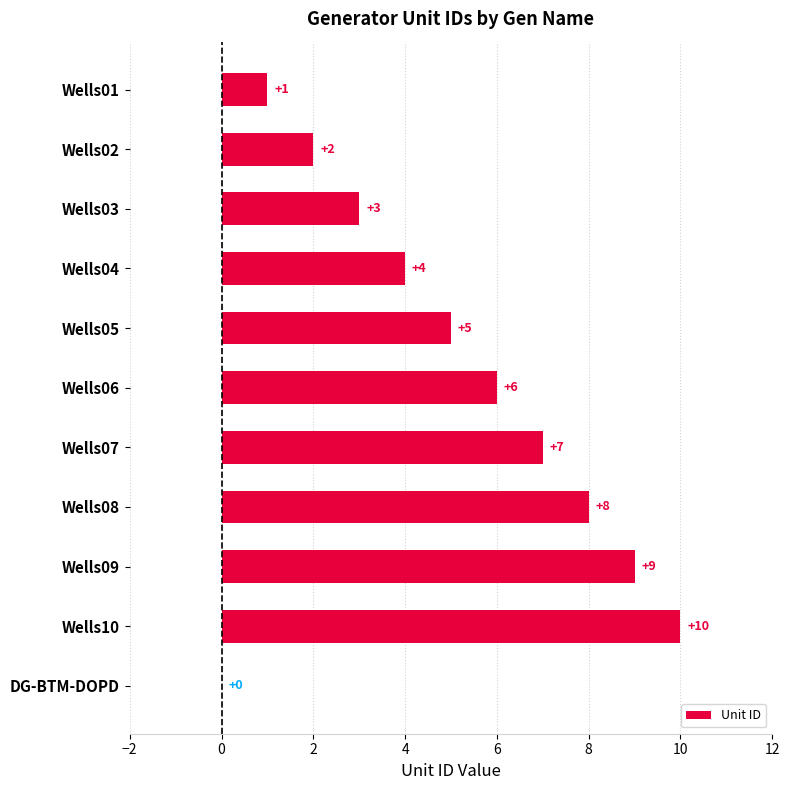

What is the average value?

5